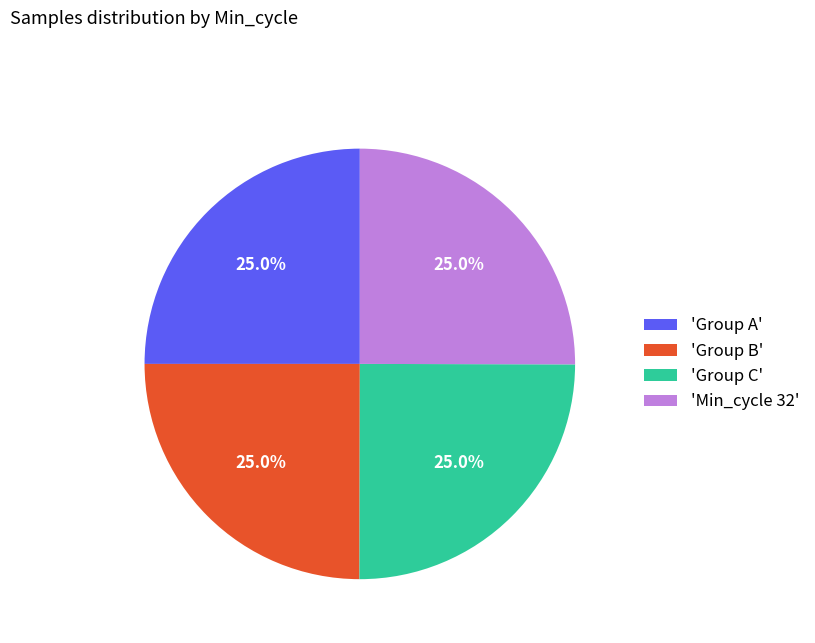

What portion of the pie excludes 'Group B'?

75.0%